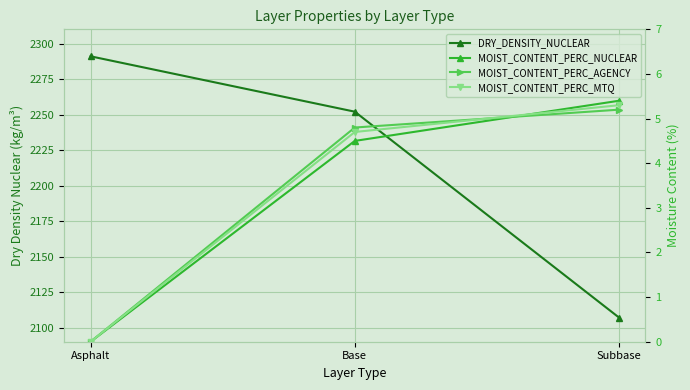

What position from the right is Subbase?

1